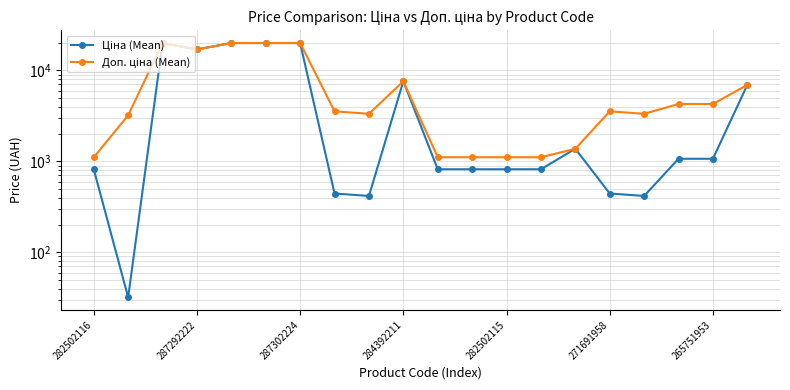

The Доп. ціна (Mean) series shows 5434.0 at 271691958. True or false?

False